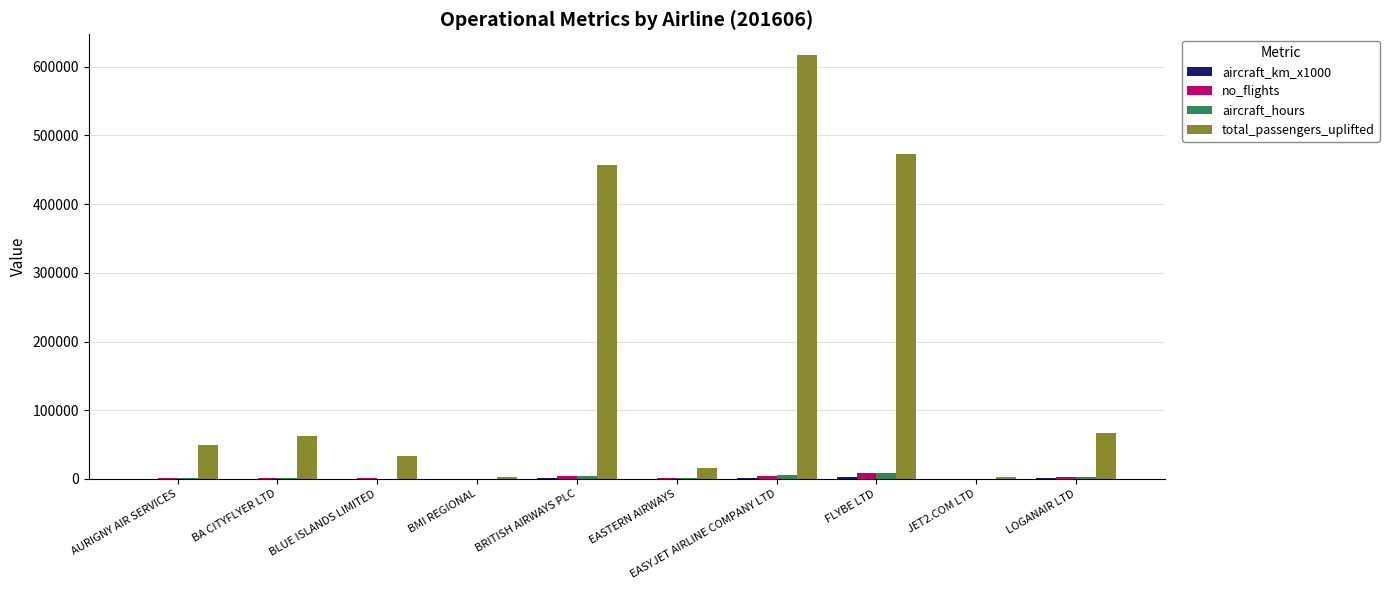

What is the maximum value shown in the chart?

616477.0